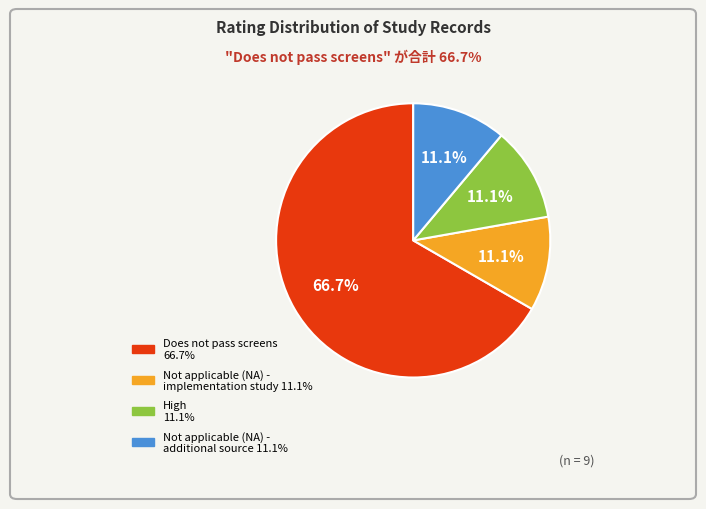

Approximately how many times larger is the value at High compared to Not applicable (NA) - additional source?

1.0